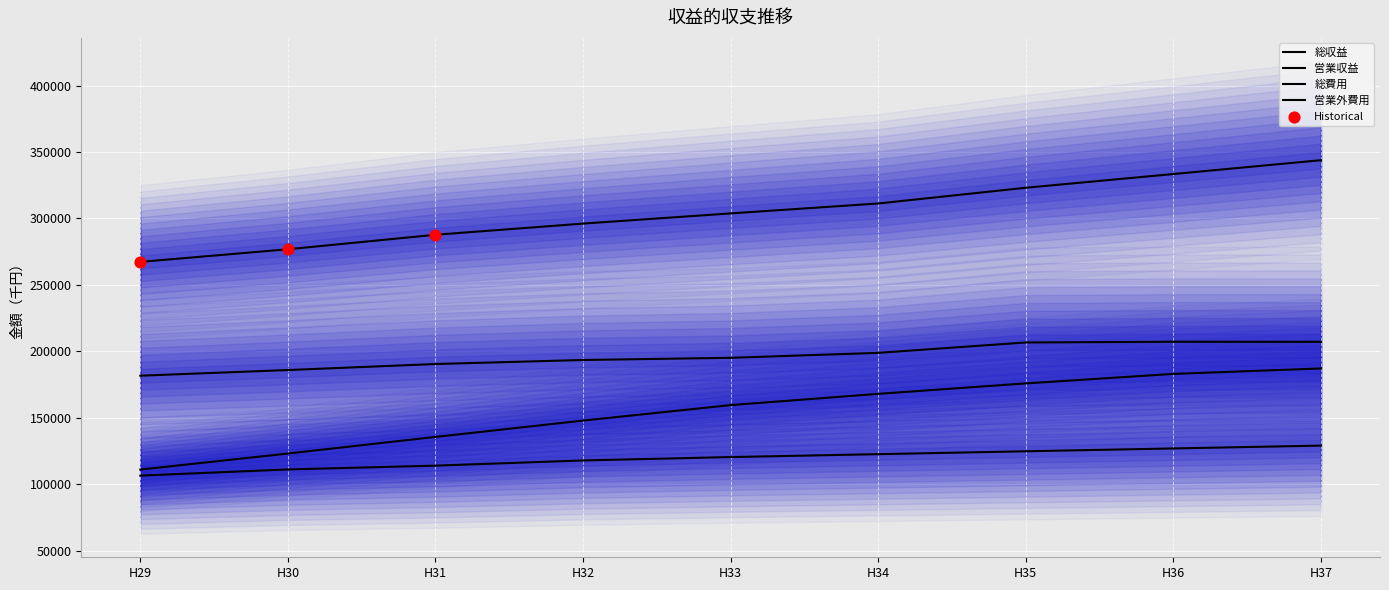

Which series has the largest Y range (max minus min)?

総収益